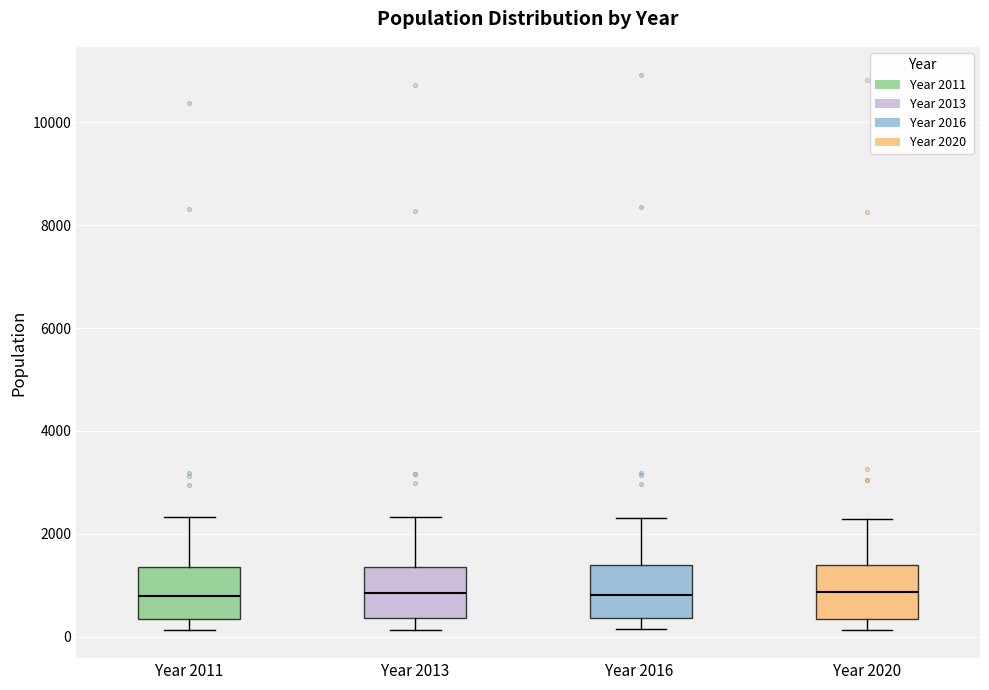

Where does the lower whisker of the box for Year 2016 end on the y-axis? The values are not printed on the chart, so give them approximately, as read against the axis.

200